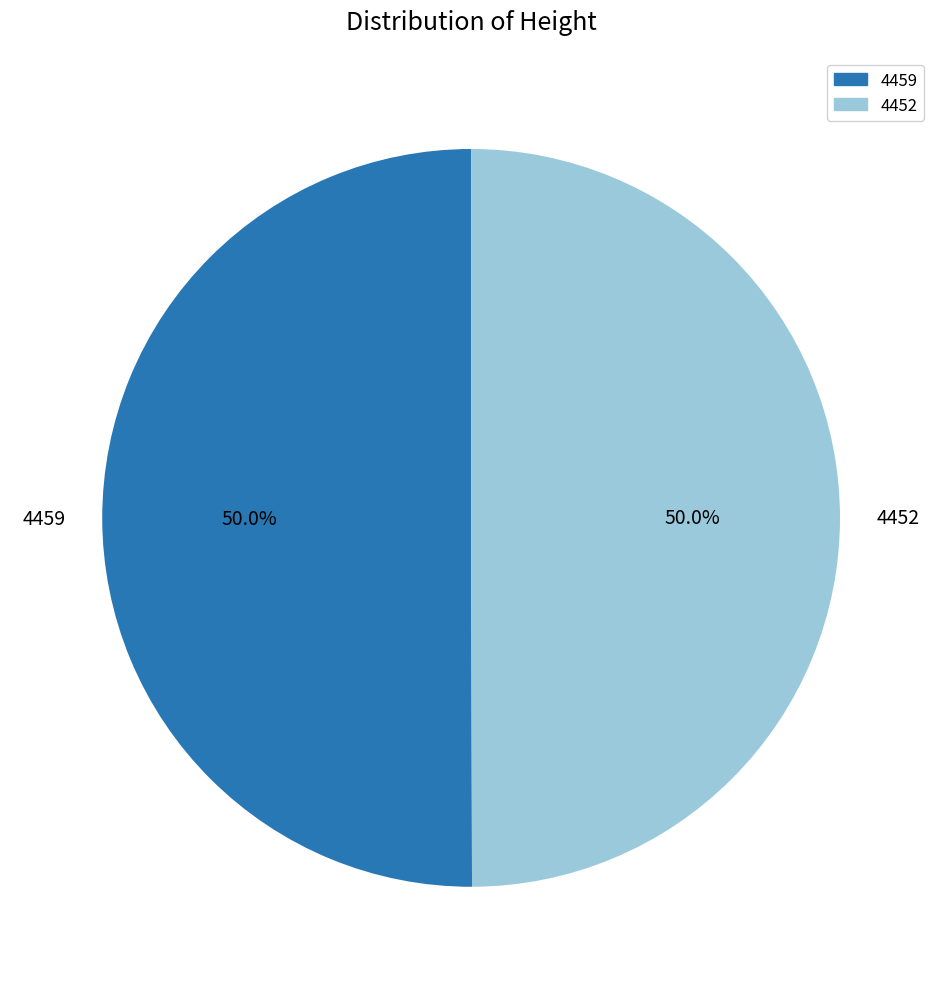

How many segments does this pie chart have?

2